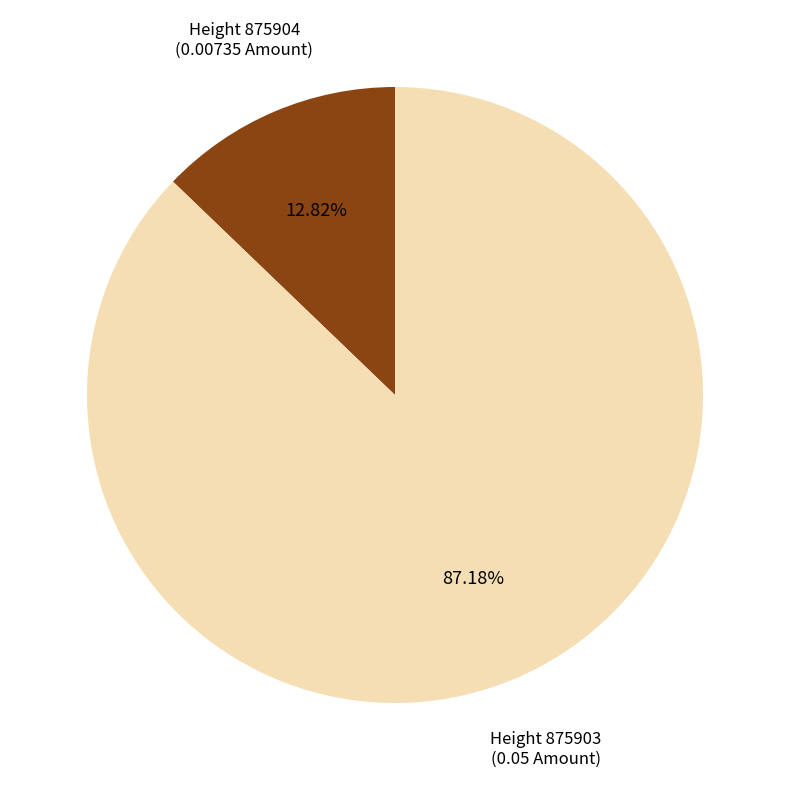

Is there a majority slice in this chart?

Yes